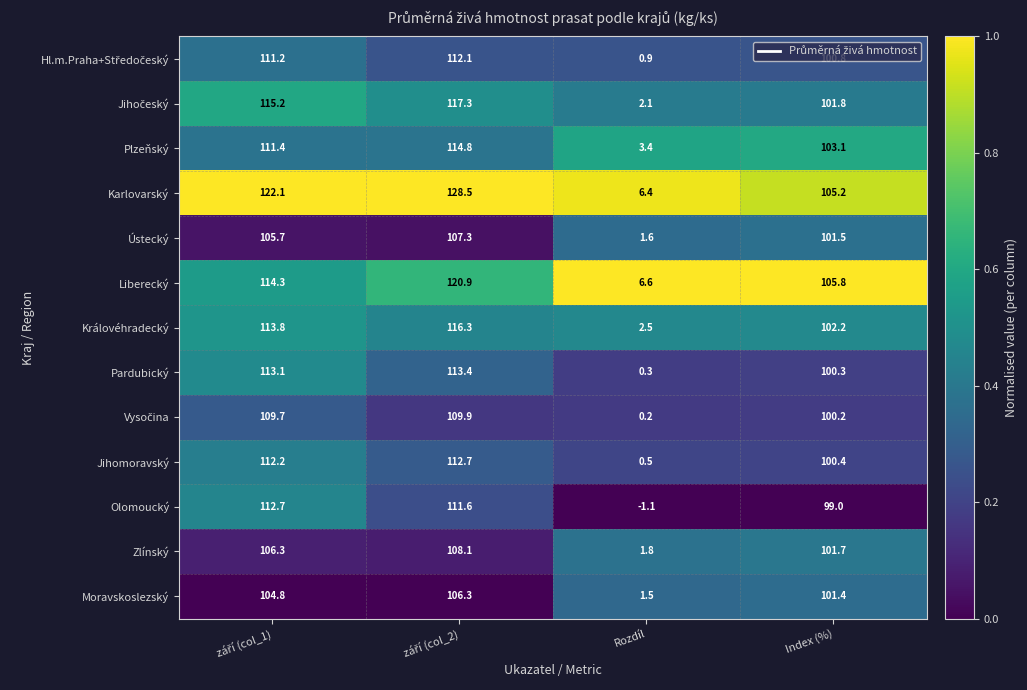

Where is Pardubický nearest to the value 56?

Index (%)